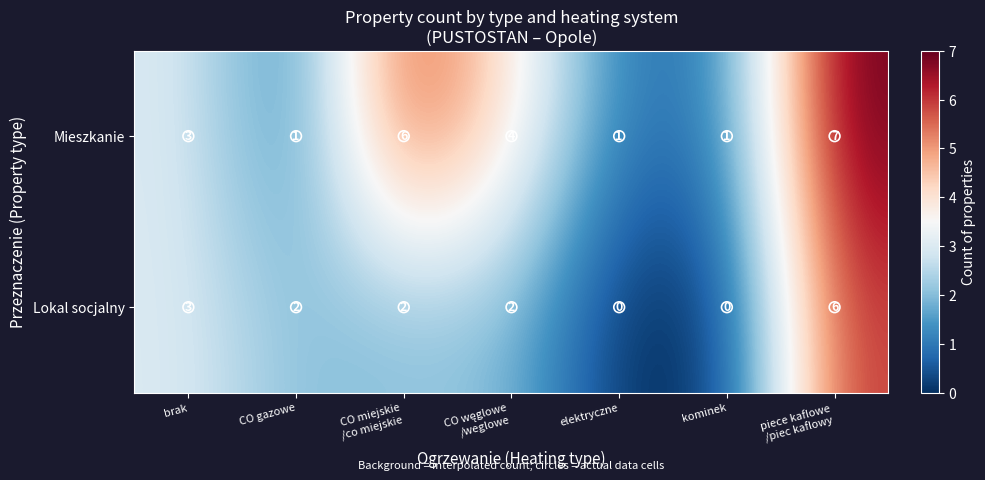

What is the greatest value displayed?

7